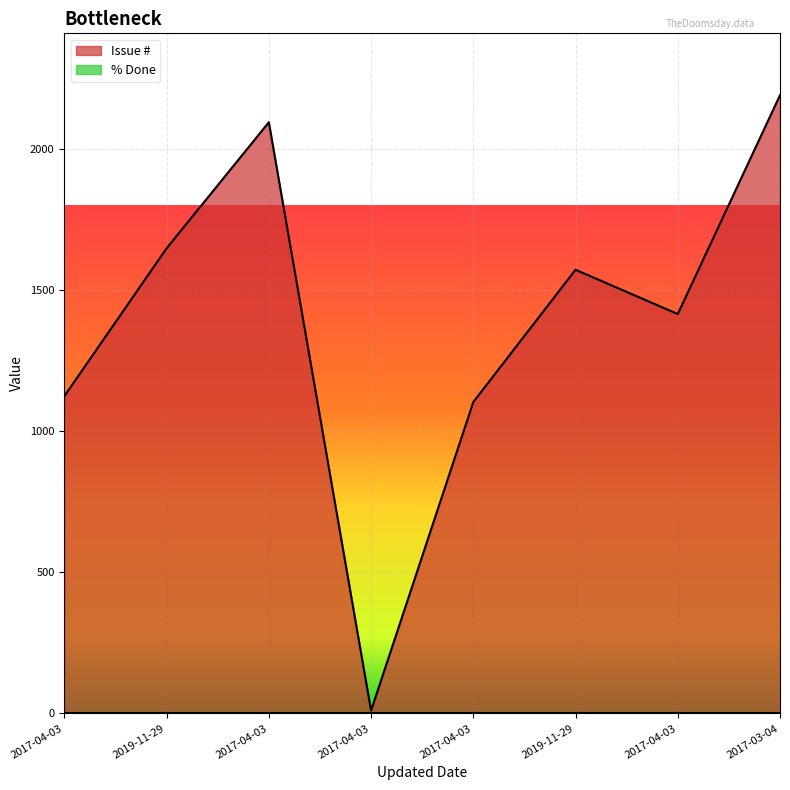

What is the sum of the values at 2017-04-03 and 2017-03-04?

3296